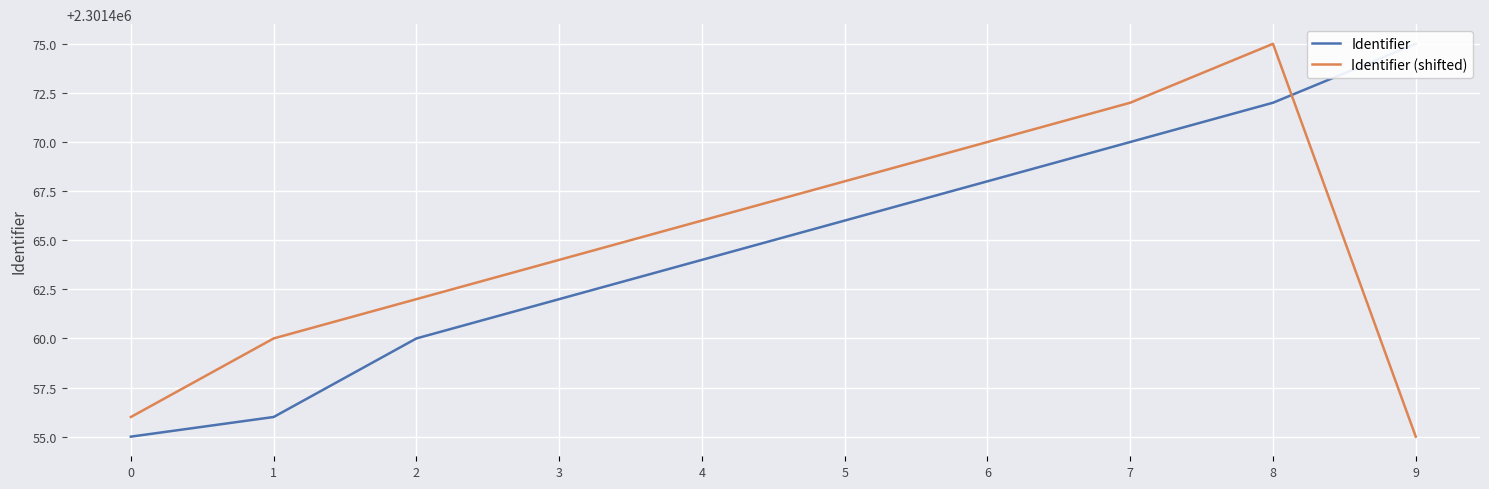

Which has a higher value, 2 or 9?

9